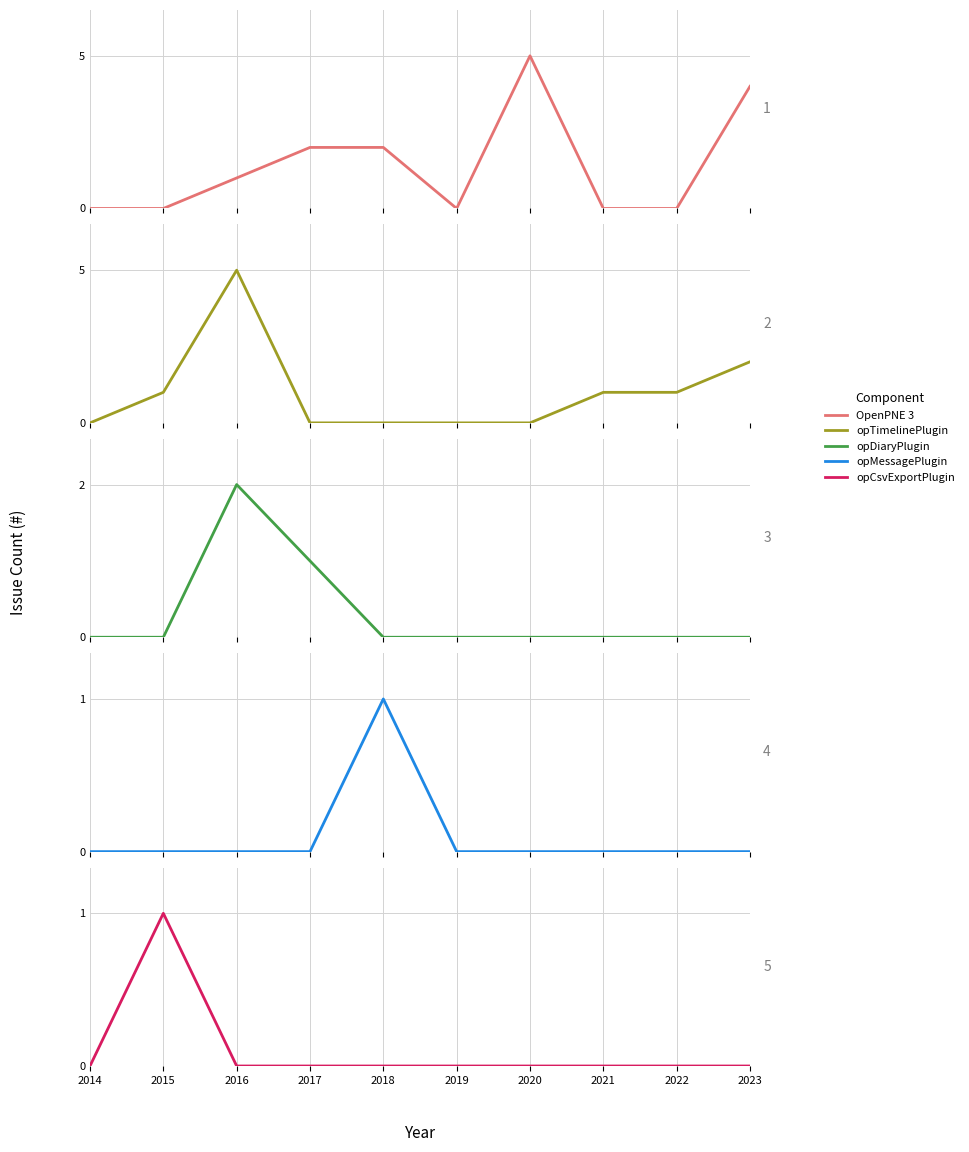

What is the difference between the maximum and minimum values in the opMessagePlugin series?

1